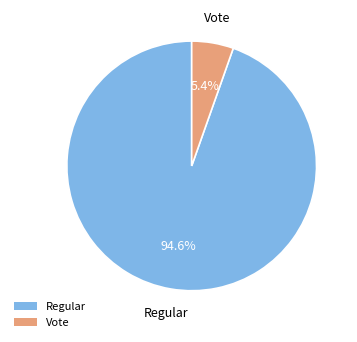

To the nearest percent, what percentage of the pie is Regular?

95%